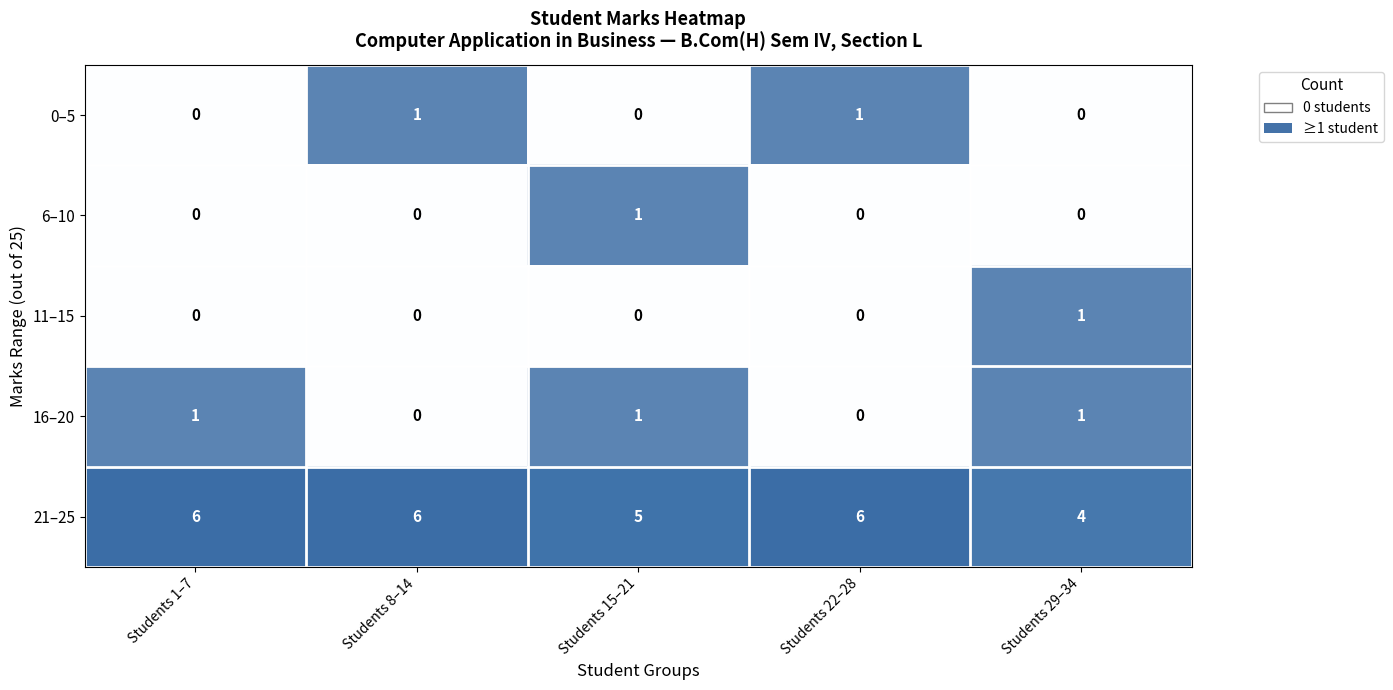

Is the value of 6–10 at Students 22–28 greater than the value of 16–20 at Students 22–28?

No